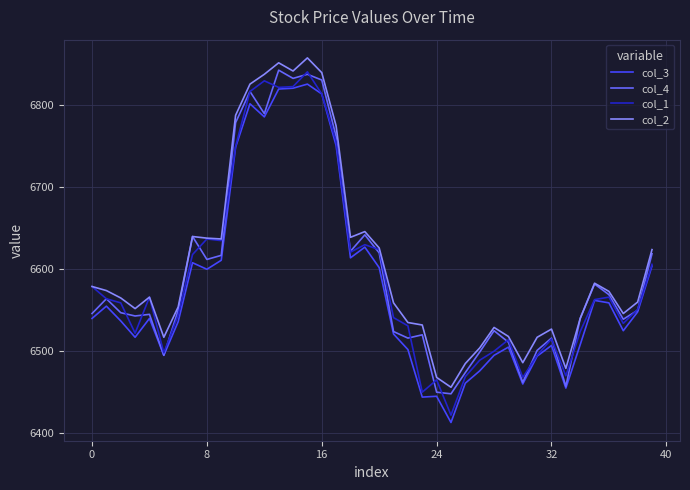

What is the maximum value shown in the chart?

6858